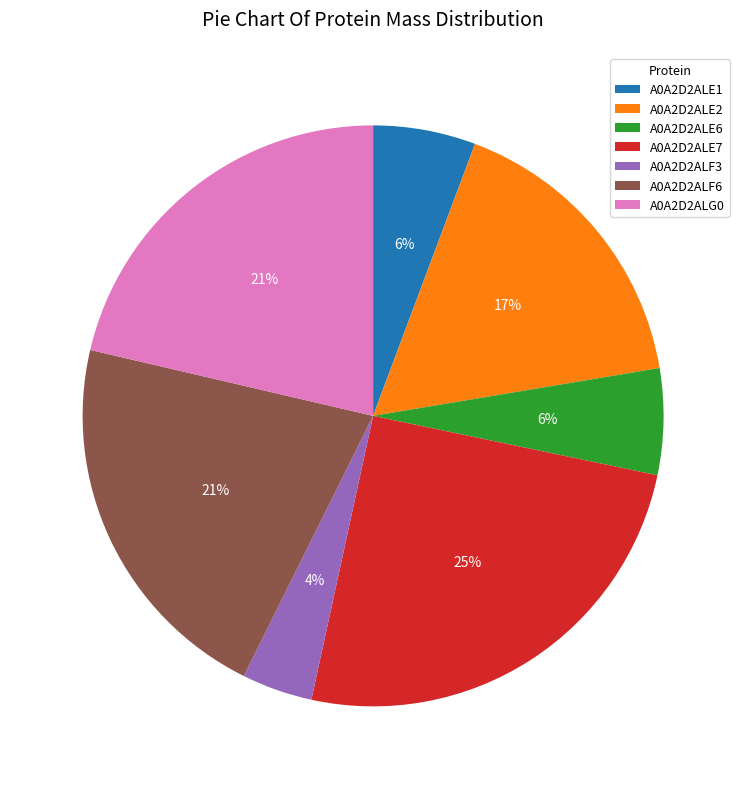

To the nearest percent, what is the combined percentage of A0A2D2ALF3 and A0A2D2ALE6?

10%